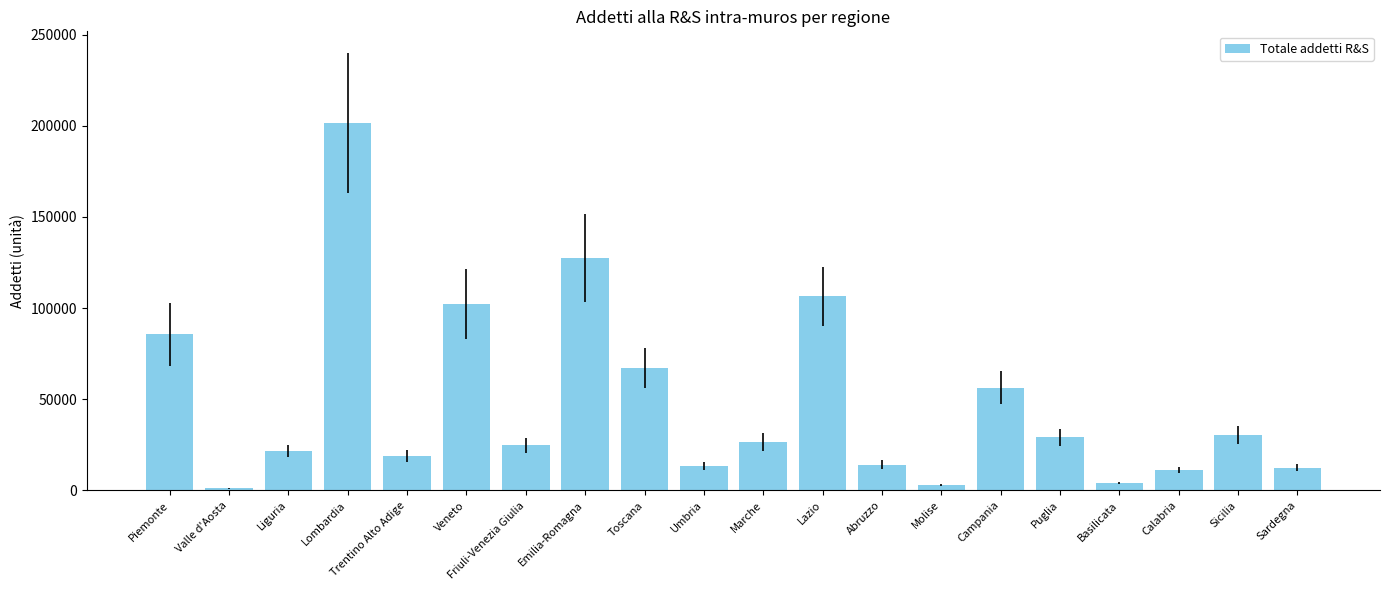

What is the maximum value shown in the chart?

201455